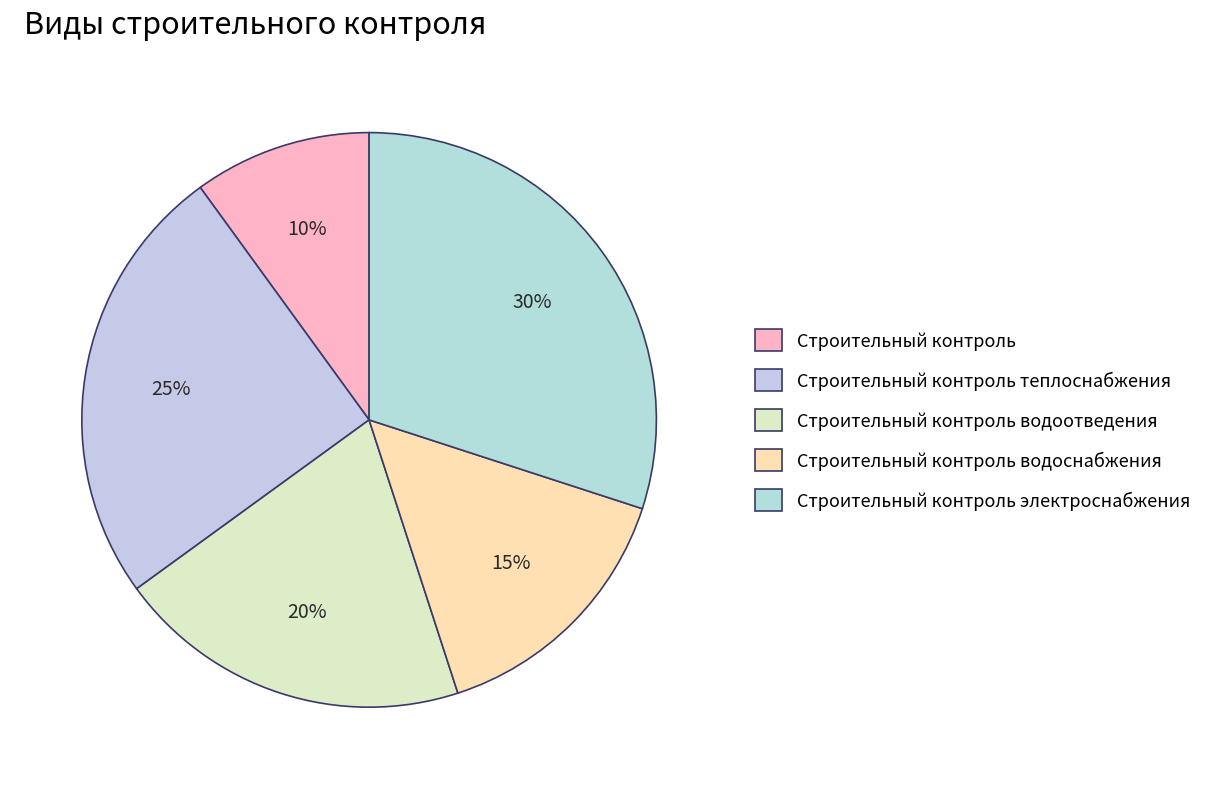

To the nearest percent, what is the difference between the largest and smallest slice percentages?

20%